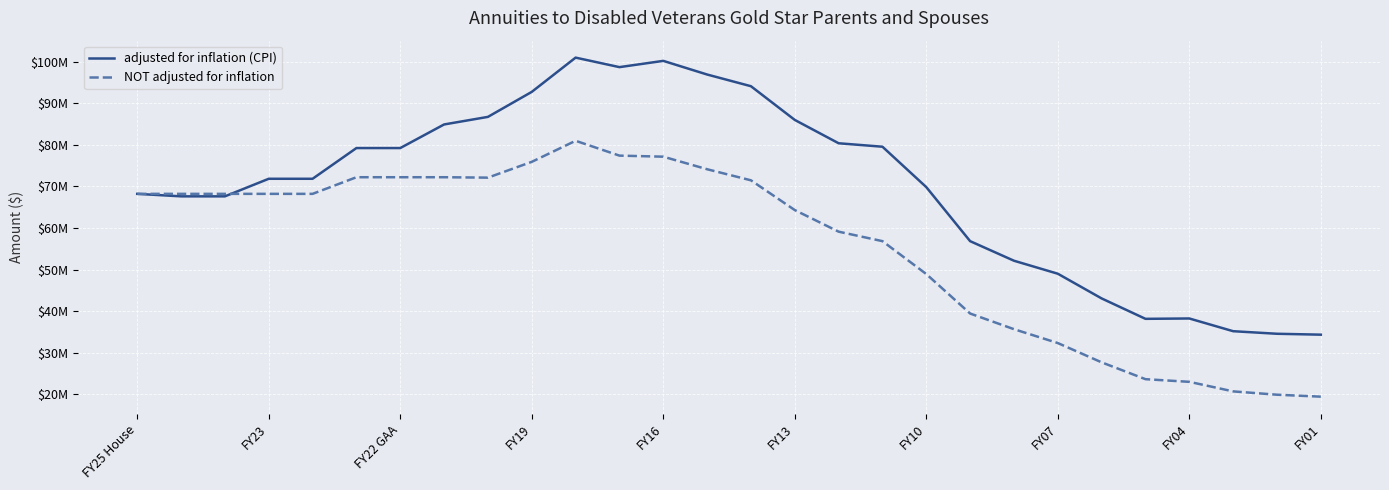

At how many categories does at least one series exceed 23970665?

28